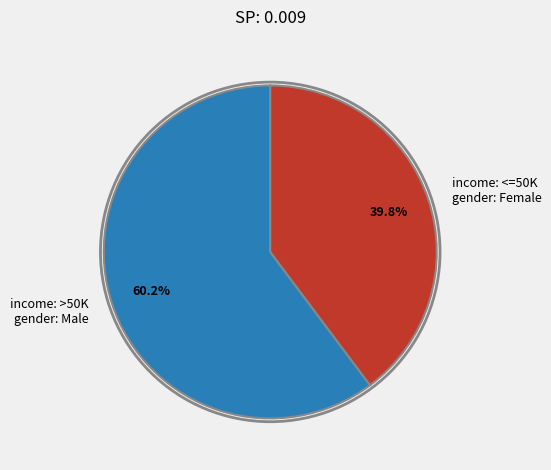

Between income: <=50K gender: Female and income: >50K gender: Male, which is larger?

income: >50K gender: Male